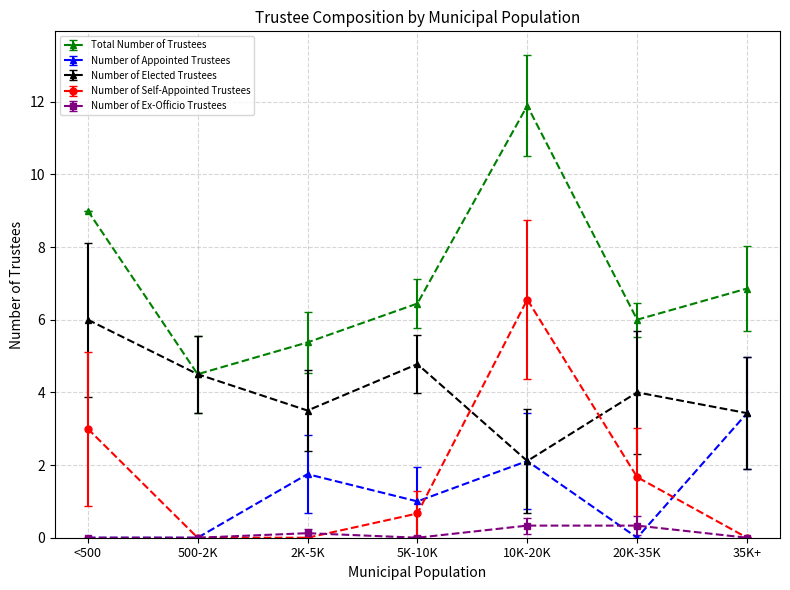

The value of Number of Appointed Trustees at <500 is 0.0. True or false?

True